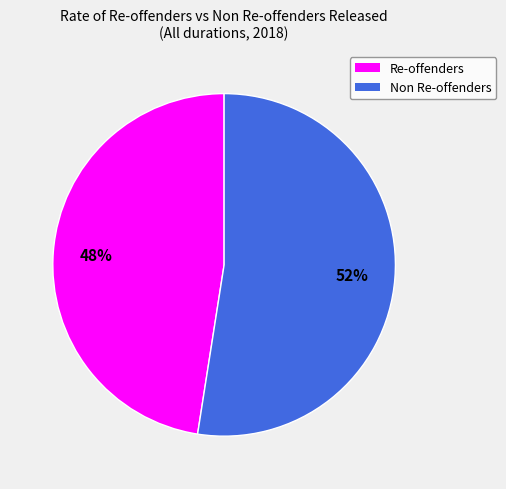

To the nearest percent, what is the average slice percentage?

50%